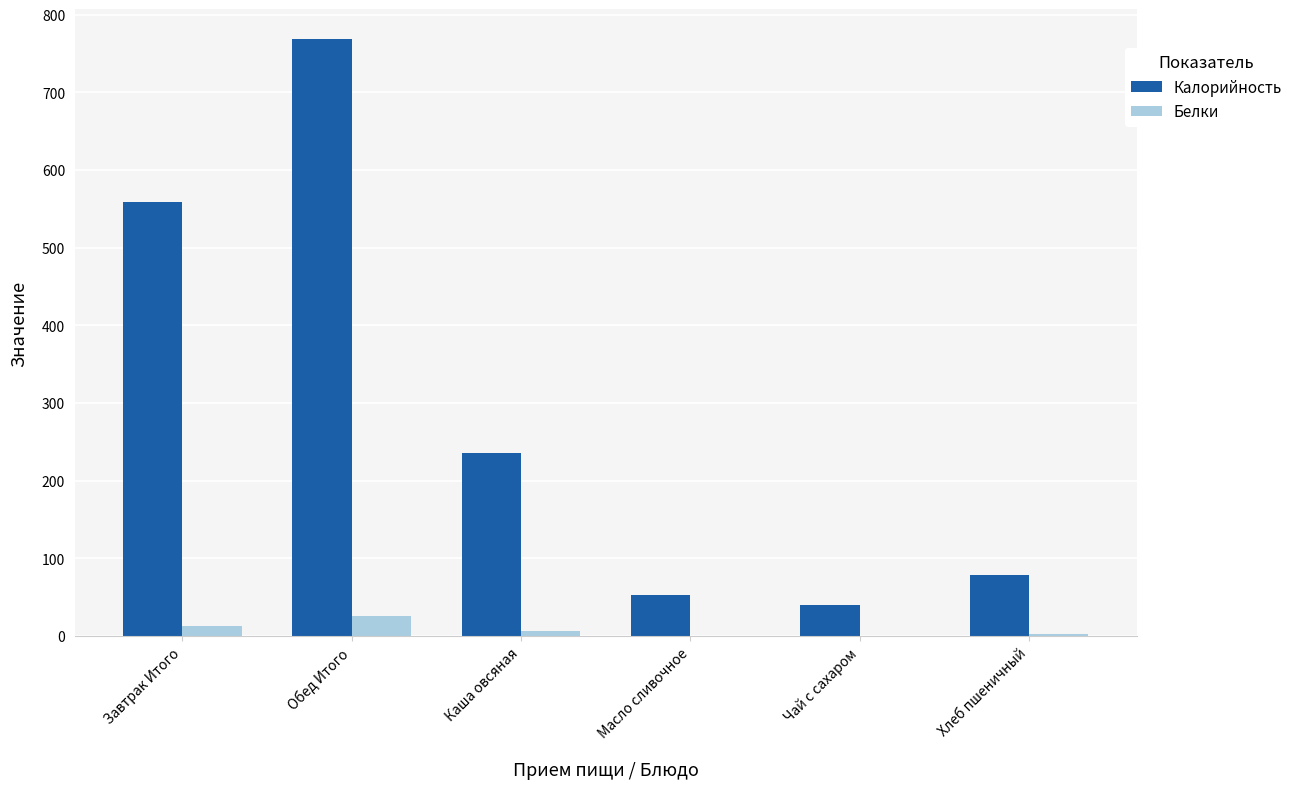

Which category has the highest value in the Калорийность series?

Обед Итого